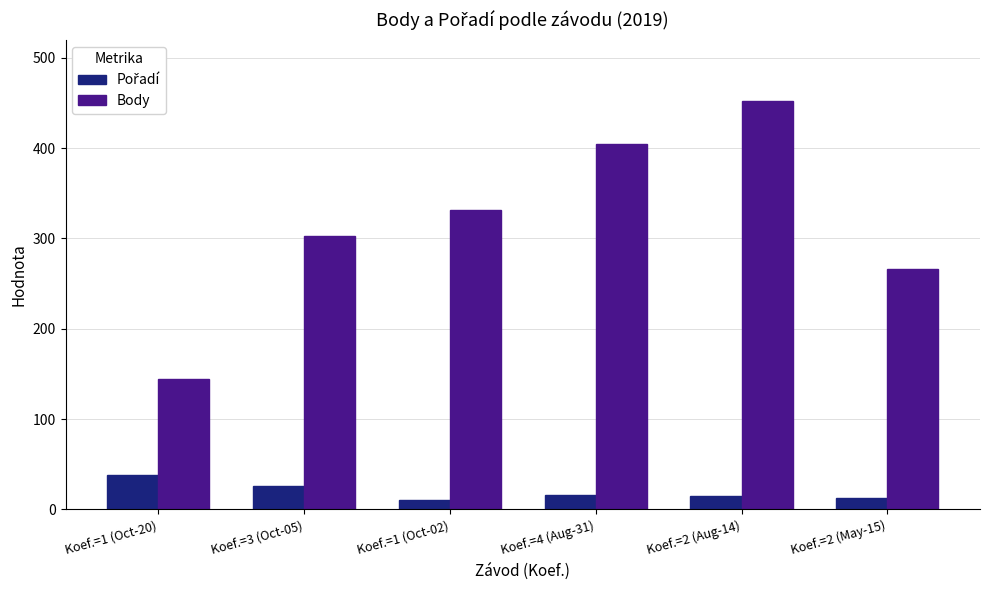

What is the difference between the Body values at Koef.=1 (Oct-20) and Koef.=2 (Aug-14)?

308